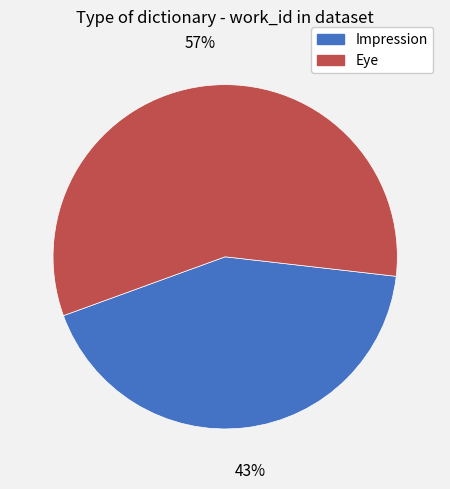

What percentage is the Impression slice, to the nearest percent?

43%